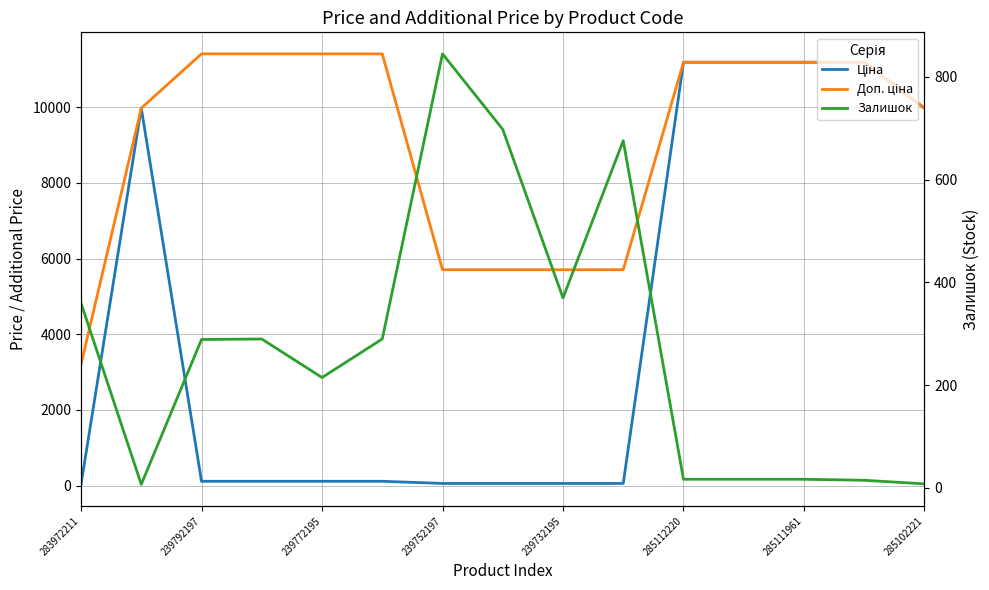

True or false: Залишок has more than 0 interior local peaks.

True